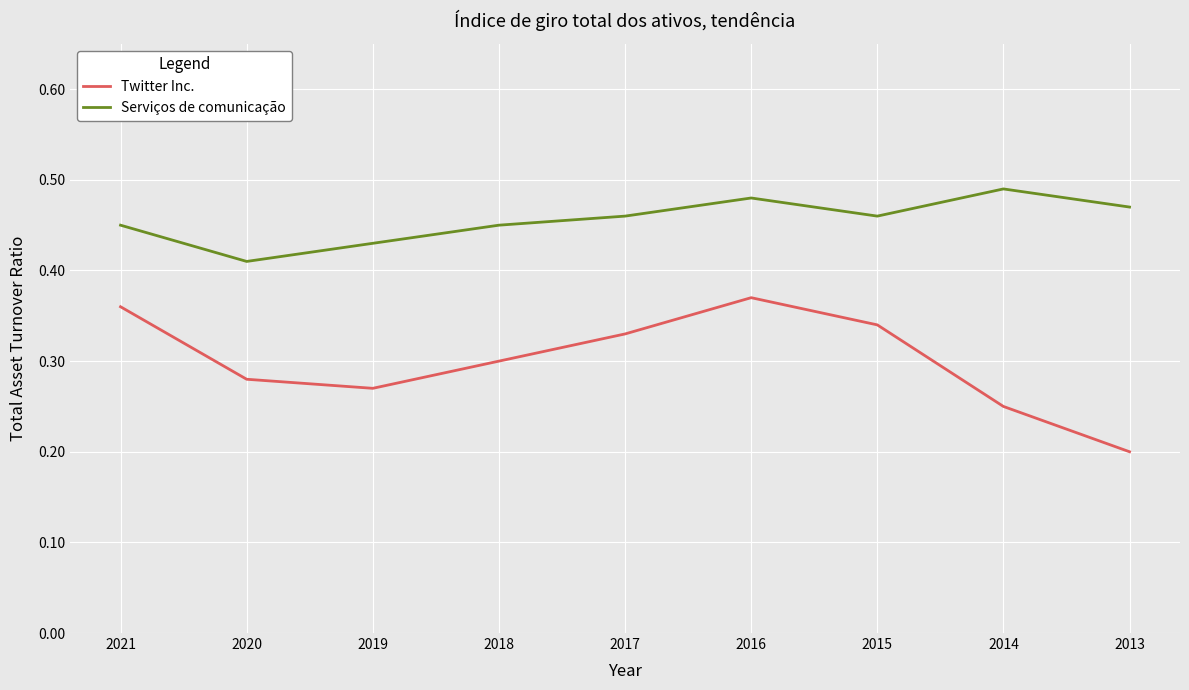

Which series has the largest range (max minus min)?

Twitter Inc.